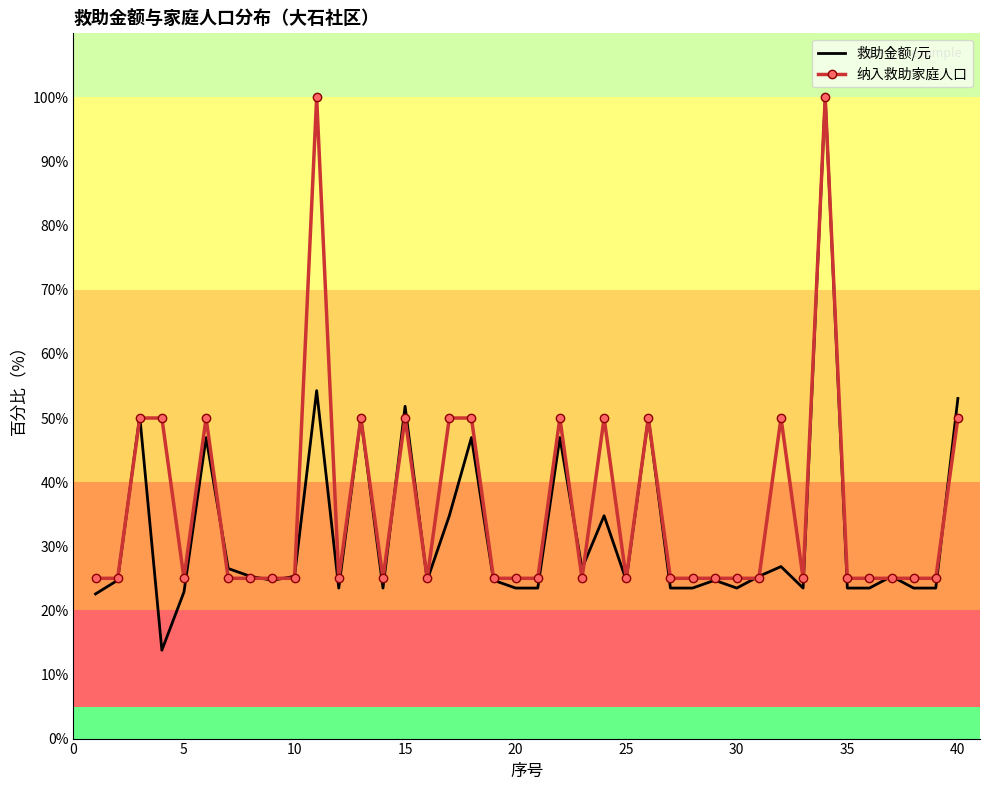

At how many categories does at least one series exceed 36?

14